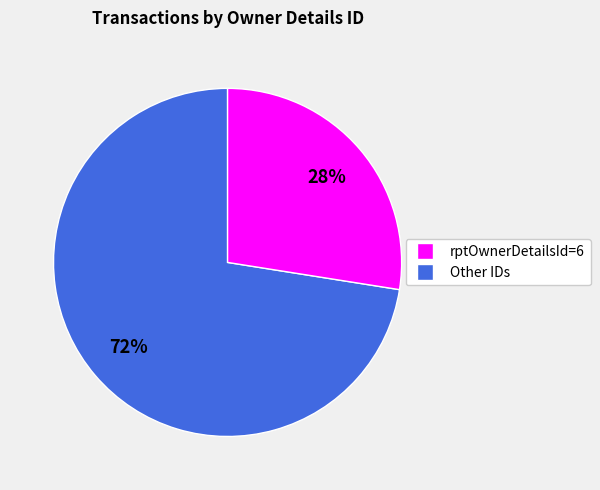

How many segments does this pie chart have?

2